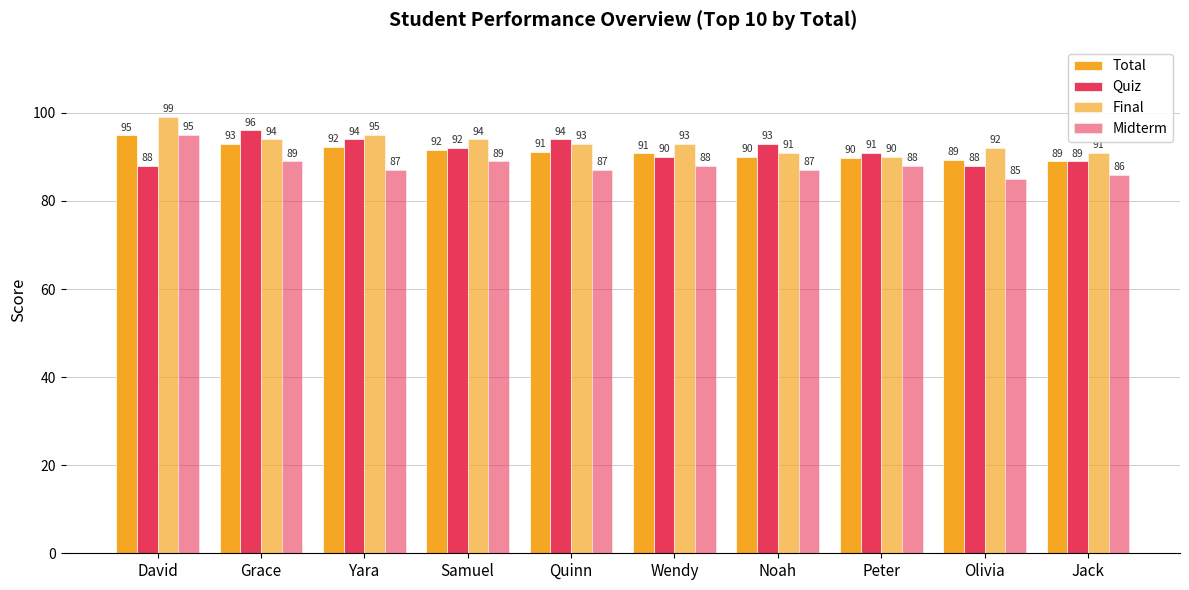

What is the value of the Final bar at the 9th from the left?

92.0